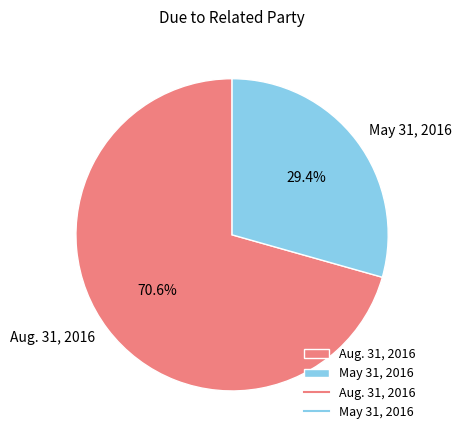

To the nearest percent, what portion does Aug. 31, 2016 represent?

71%